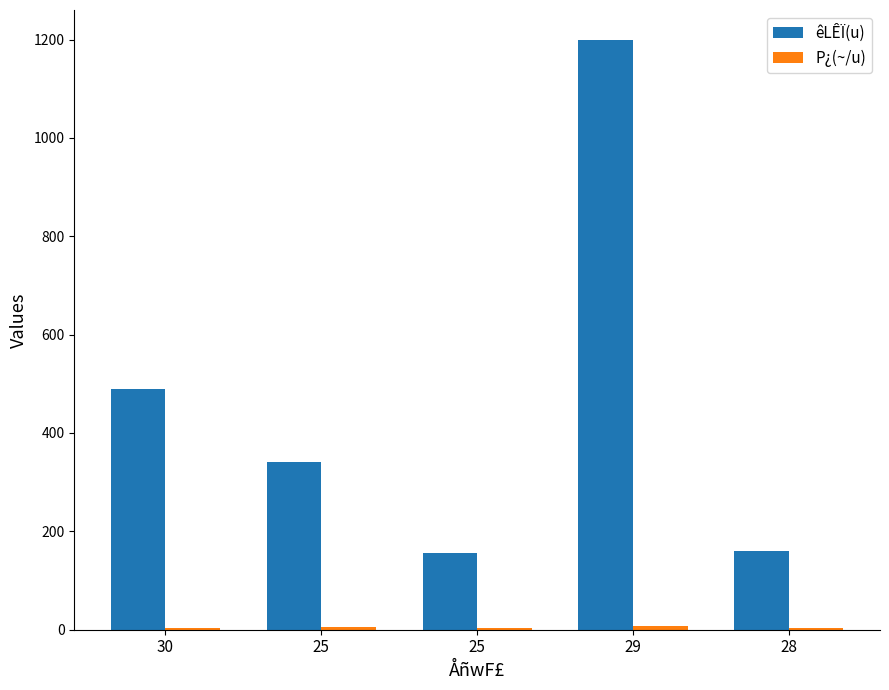

What is the difference between the maximum and second lowest values in the P¿(~/u) series?

3.3